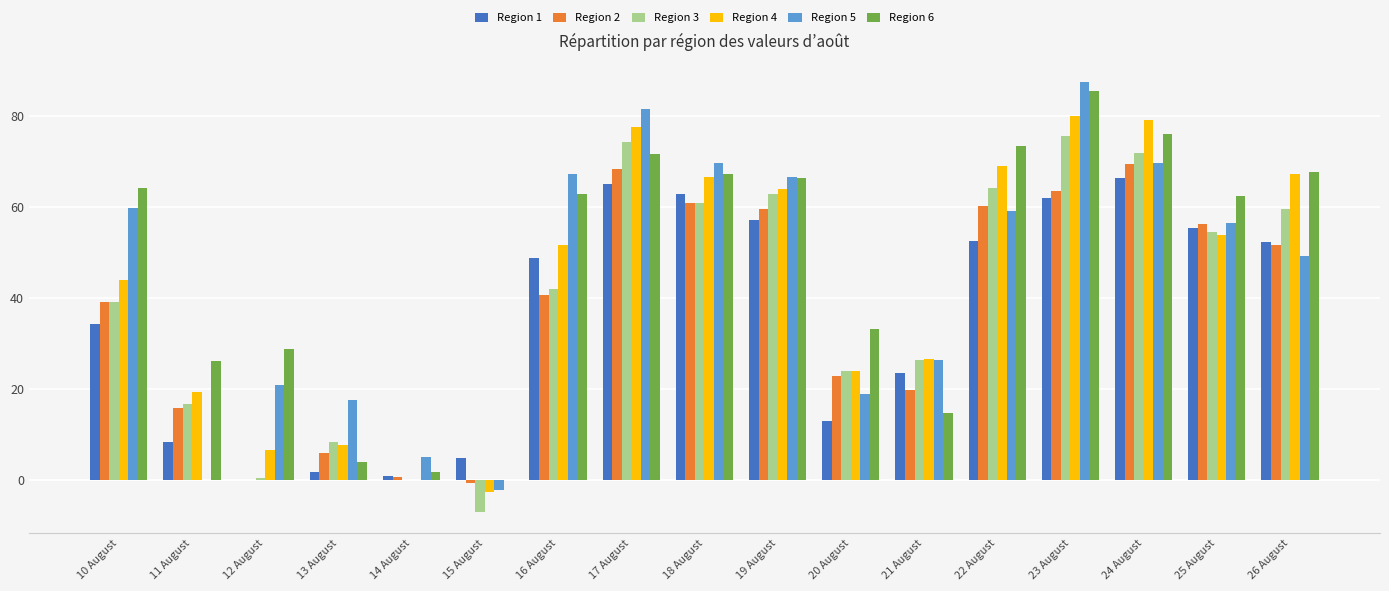

Which category has the highest value in the Region 2 series?

24 August